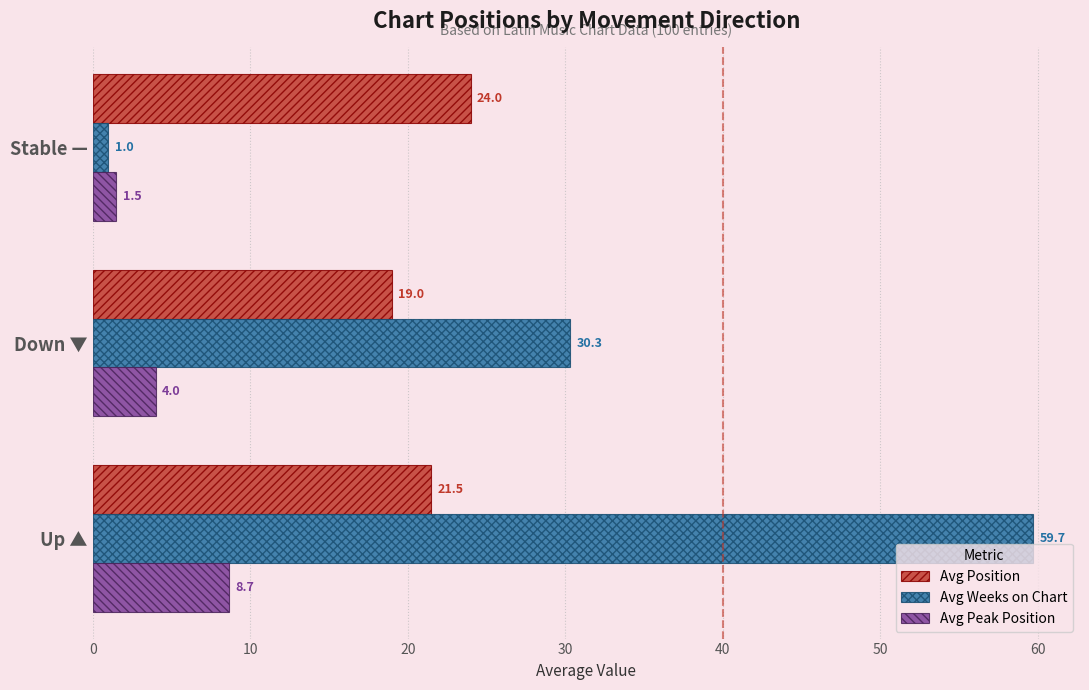

True or false: Avg Position has a value of 32.2 at Down ▼.

False